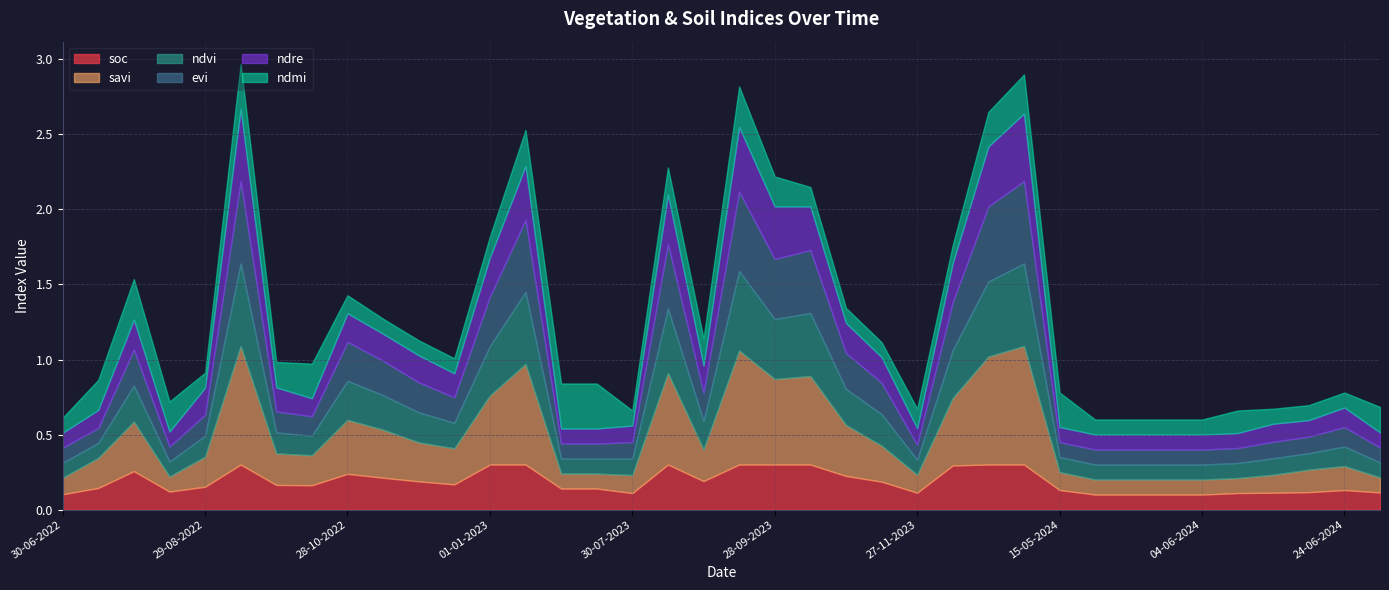

The soc series shows 0.2 at 09-07-2024. True or false?

False